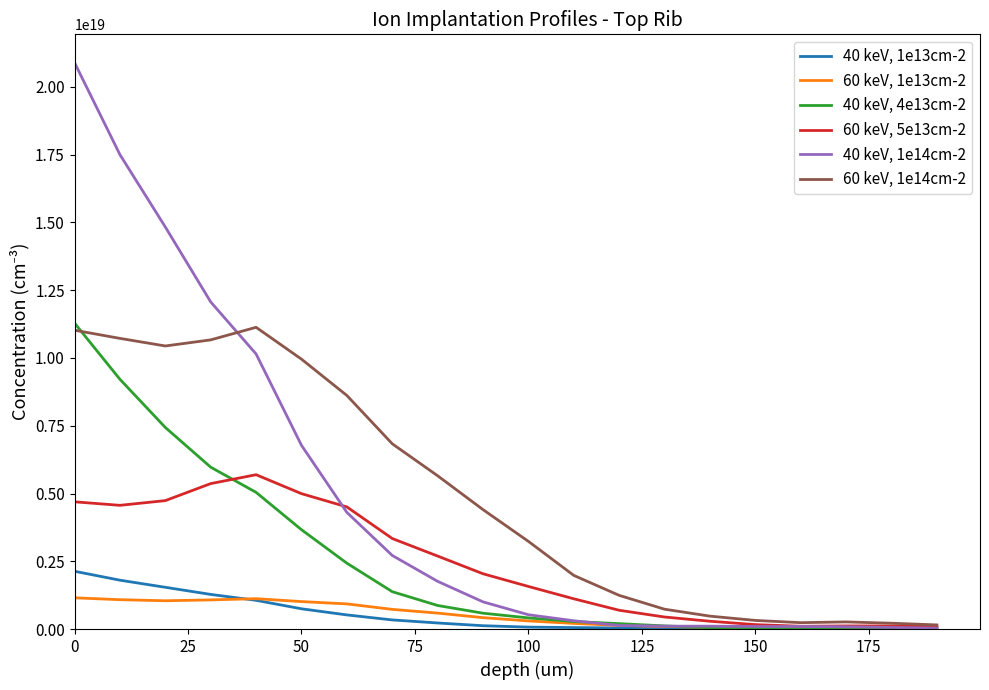

Which series has the largest range (max minus min)?

40 keV, 1e14cm-2